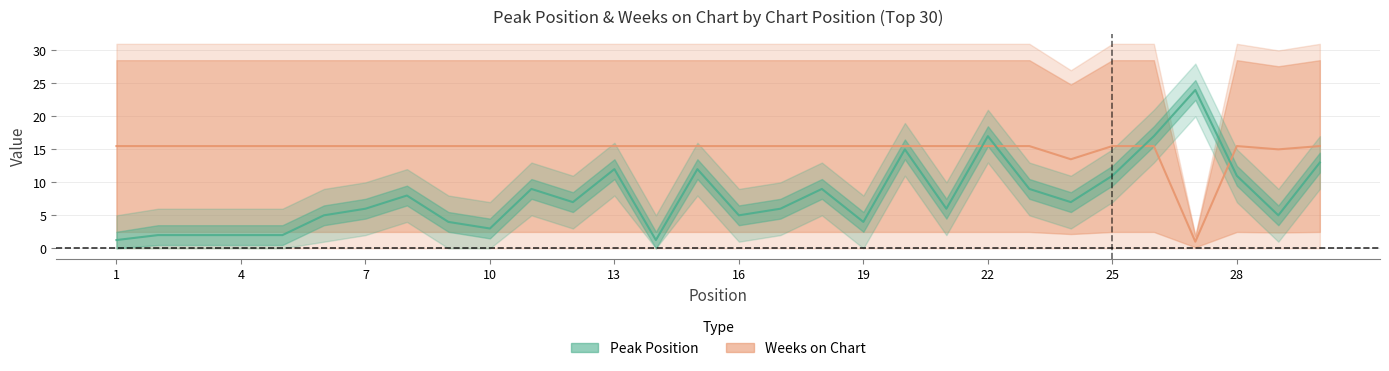

What is the total value across all series at 28?

26.5